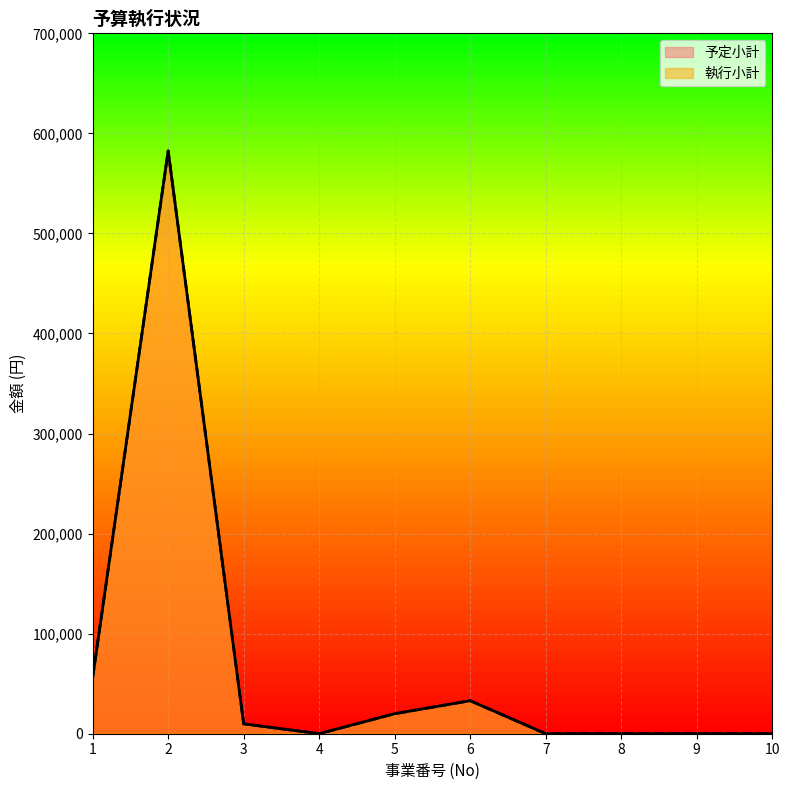

The 執行小計 series shows 582500 at 2. True or false?

True